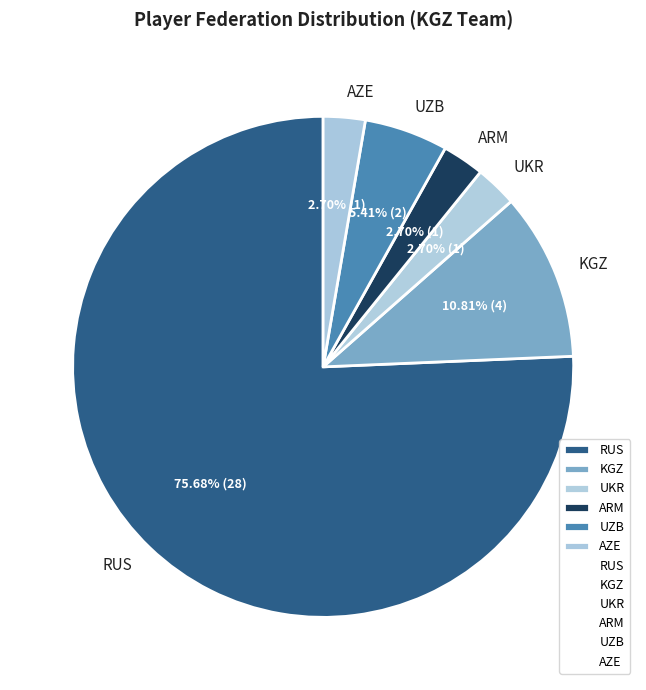

Is it true that RUS is 76% of the pie?

True